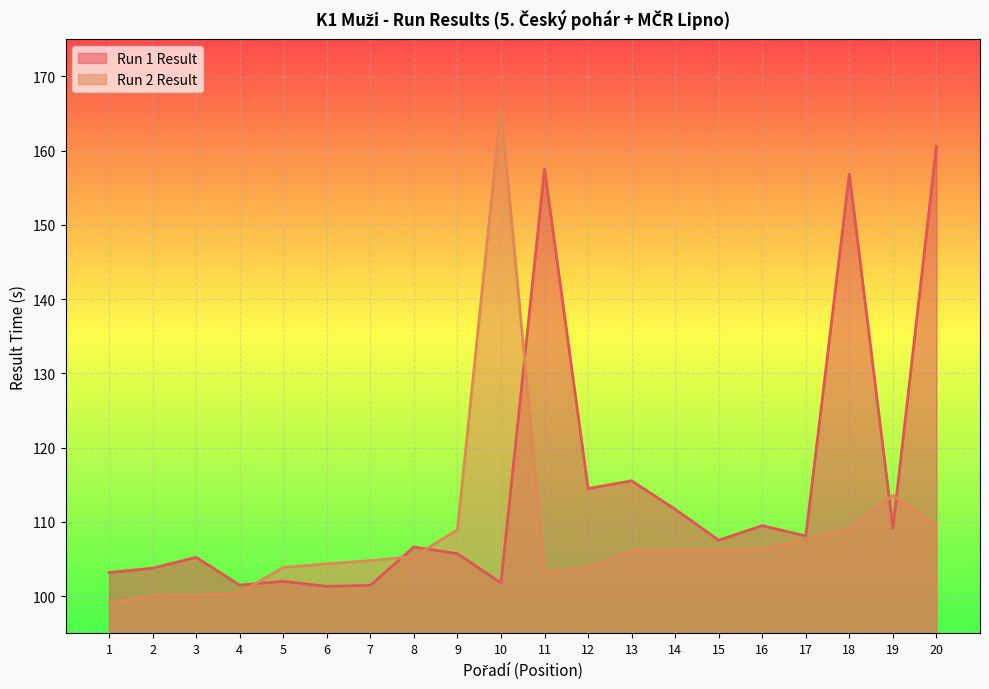

In Run 1 Result, how many points are lower than both neighbors (excluding endpoints)?

7